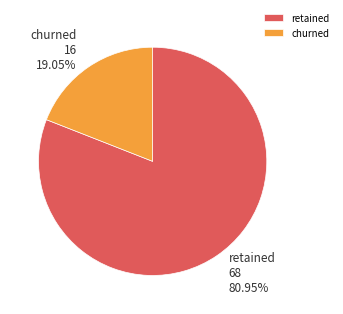

Rank the categories by value from highest to lowest.

retained, churned